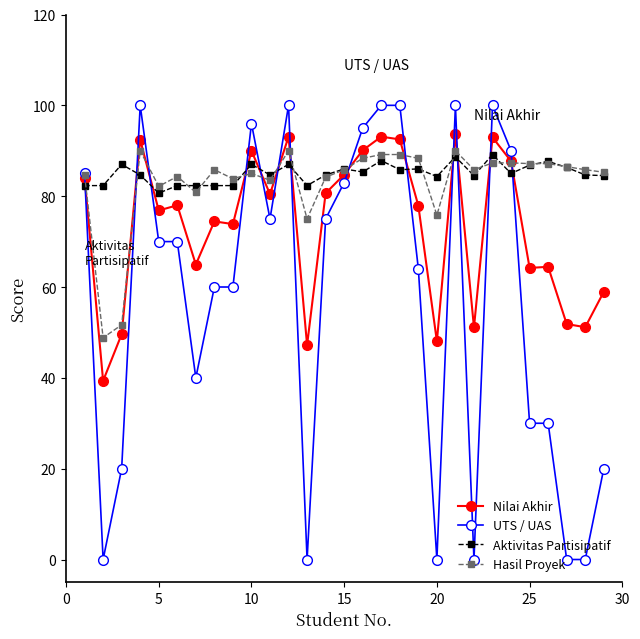

What are all the series names shown in the legend?

Nilai Akhir, UTS / UAS, Aktivitas Partisipatif, Hasil Proyek